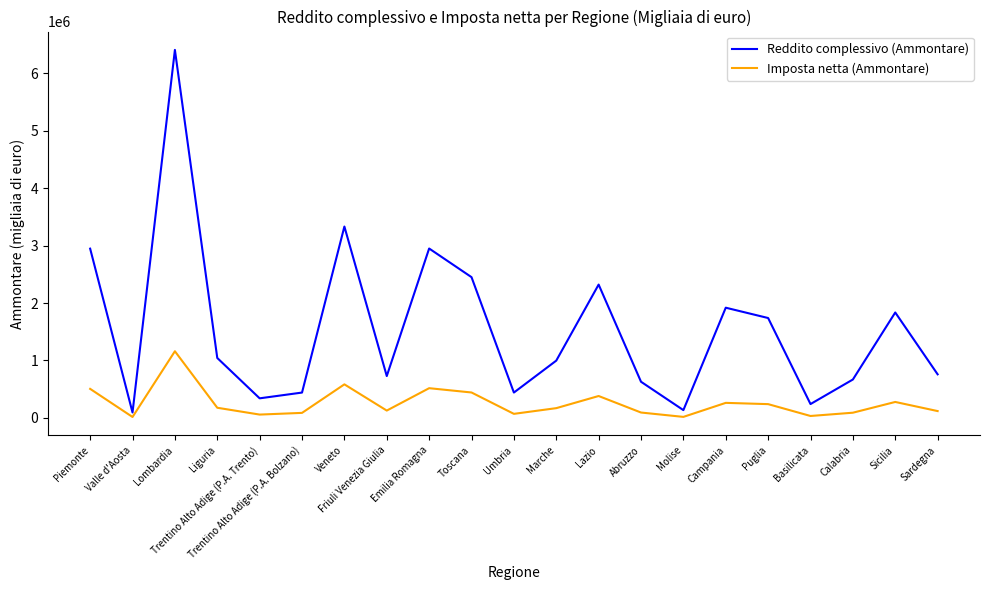

True or false: Reddito complessivo (Ammontare) and Imposta netta (Ammontare) cross at least once.

False